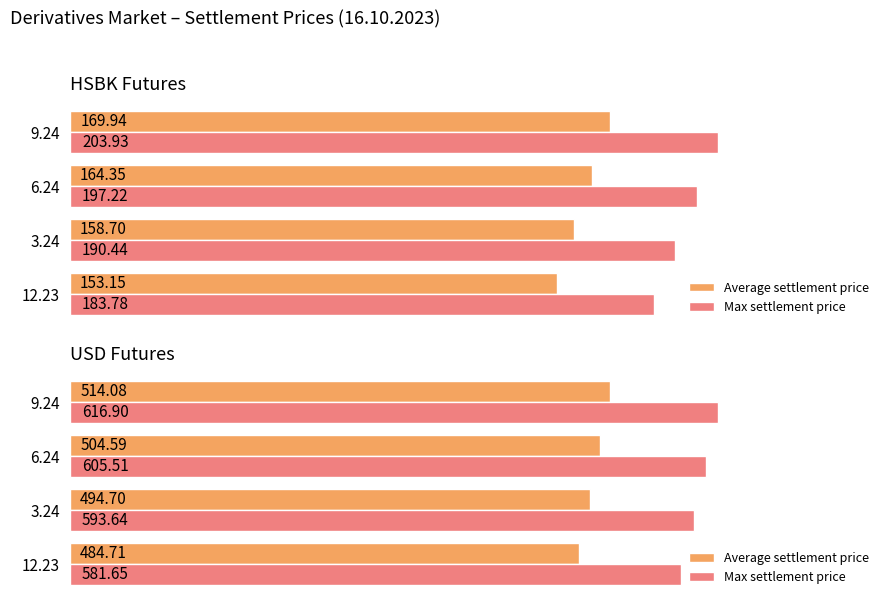

Does the chart contain stacked bars?

No